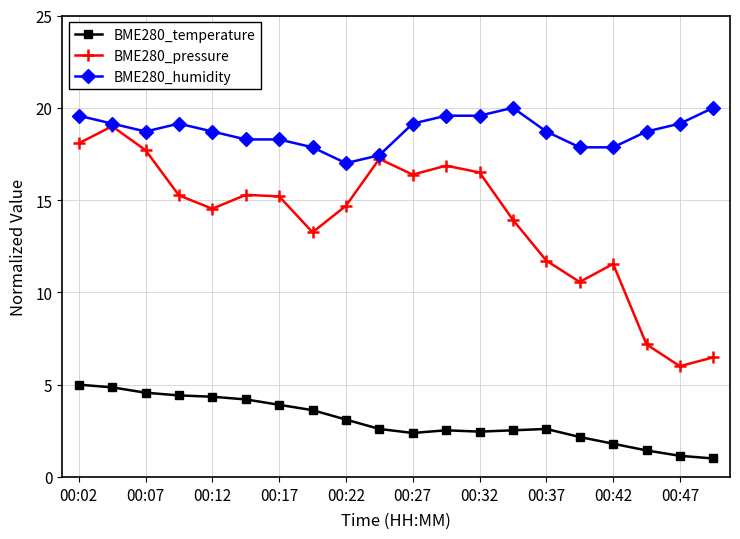

Which series has the largest total across all categories?

BME280_humidity